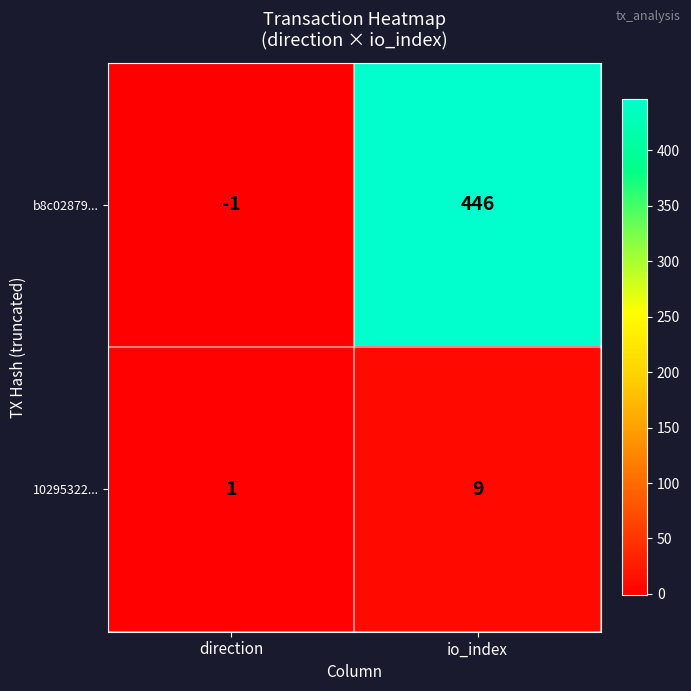

Which series changed the most between direction and io_index?

b8c02879...